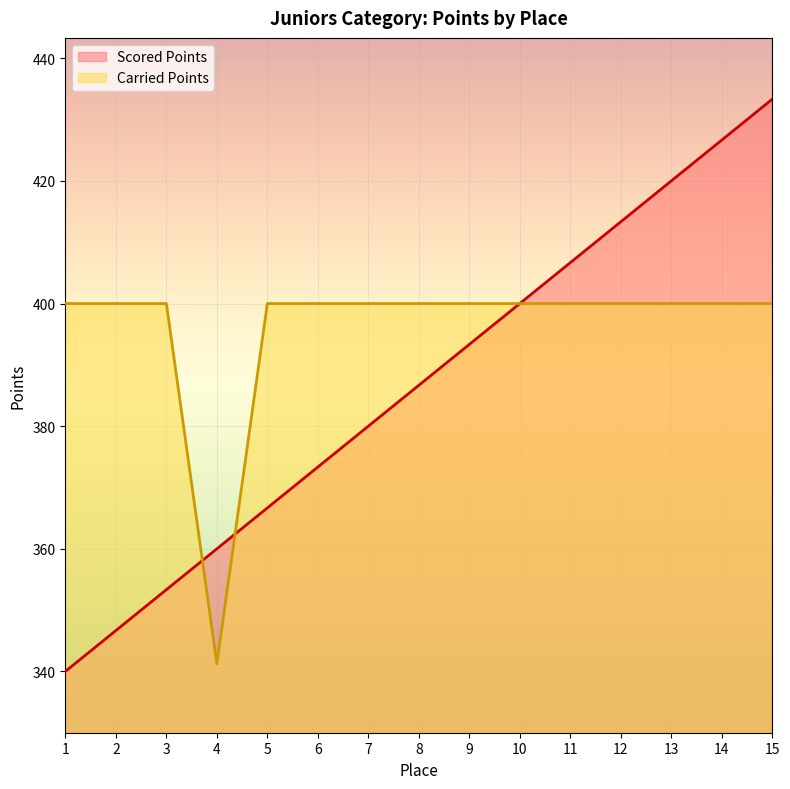

Reading left to right, what are all the values shown in this chart?

Scored Points: 340.0	346.7	353.3	360.0	366.7	373.3	380.0	386.7	393.3	400.0	406.7	413.3	420.0	426.7	433.3
Carried Points: 400.0	400.0	400.0	341.2	400.0	400.0	400.0	400.0	400.0	400.0	400.0	400.0	400.0	400.0	400.0